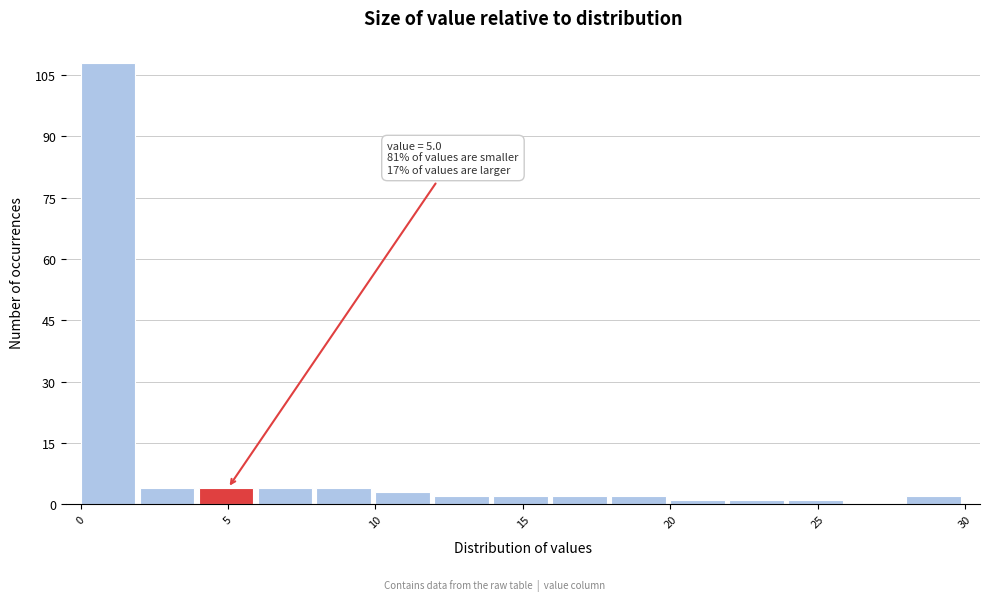

Over which range of the x-axis is the bar tallest?

0 to 2